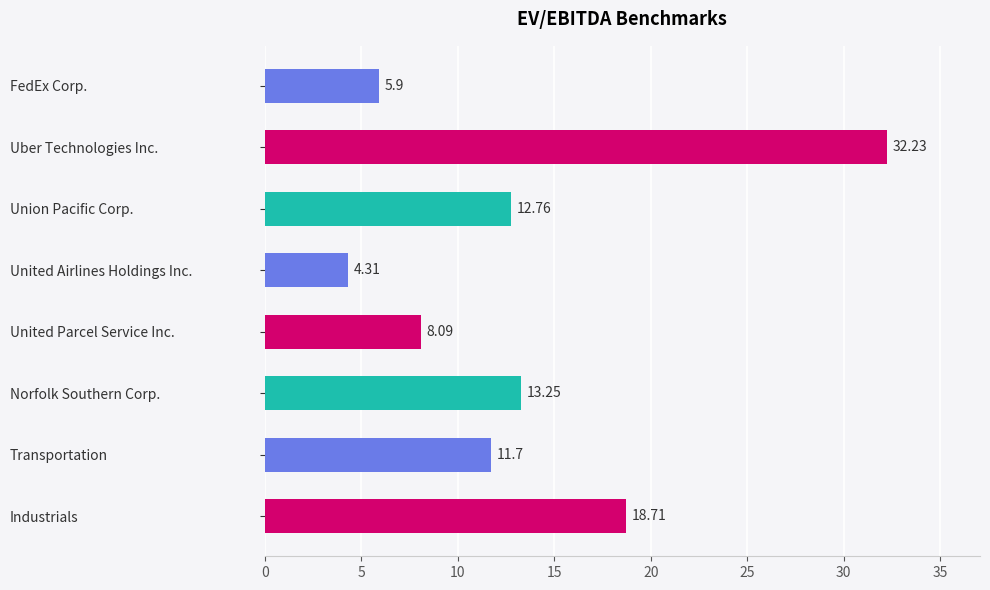

List the labels in order of value, smallest first.

United Airlines Holdings Inc., FedEx Corp., United Parcel Service Inc., Transportation, Union Pacific Corp., Norfolk Southern Corp., Industrials, Uber Technologies Inc.